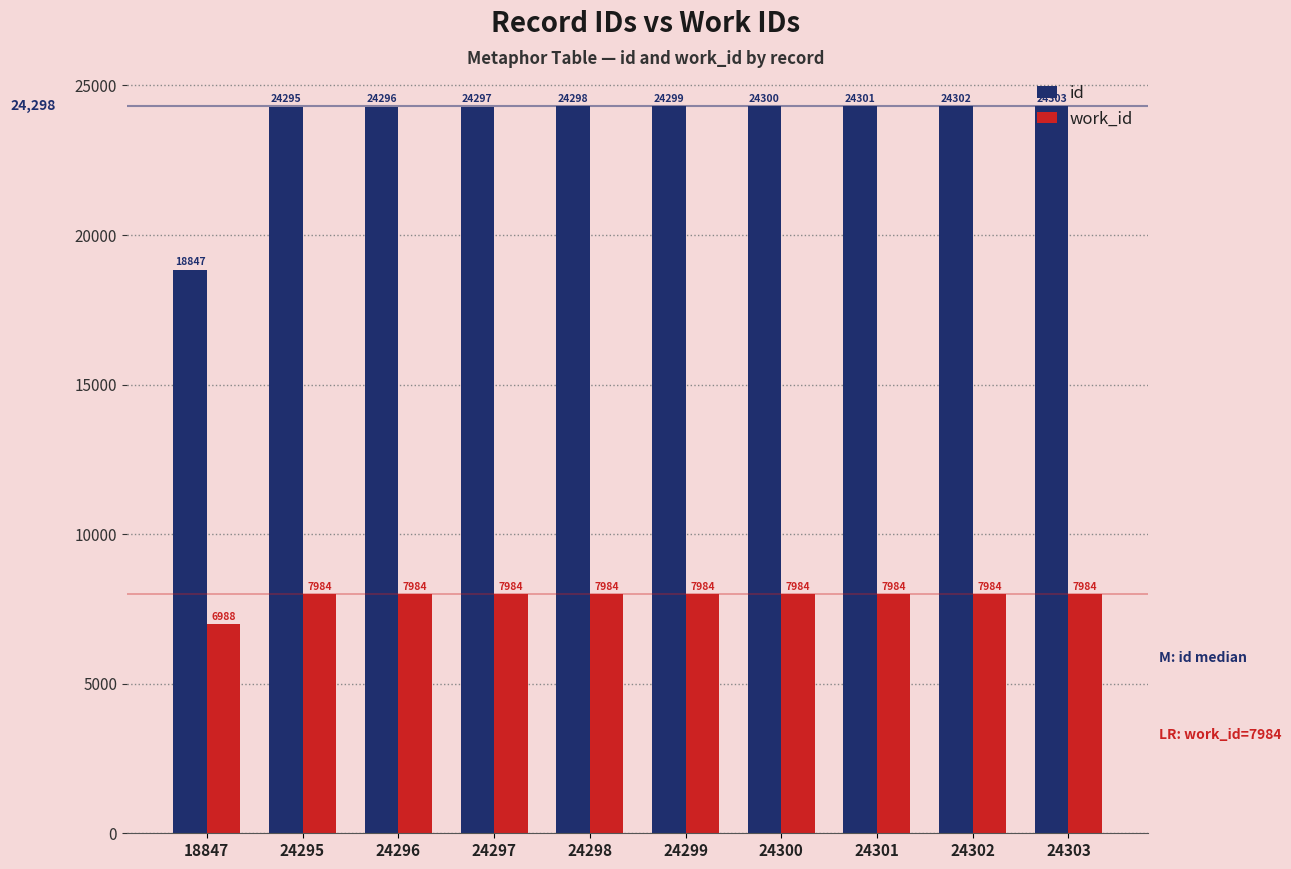

What is the difference between the id values at 24299 and 24295?

4